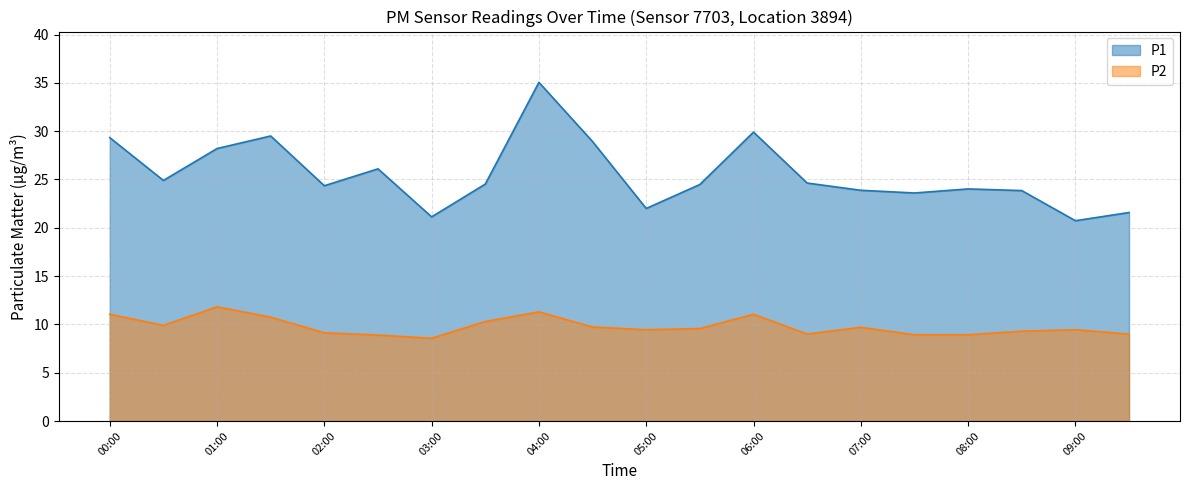

Which label corresponds to the largest value in the chart?

04:00